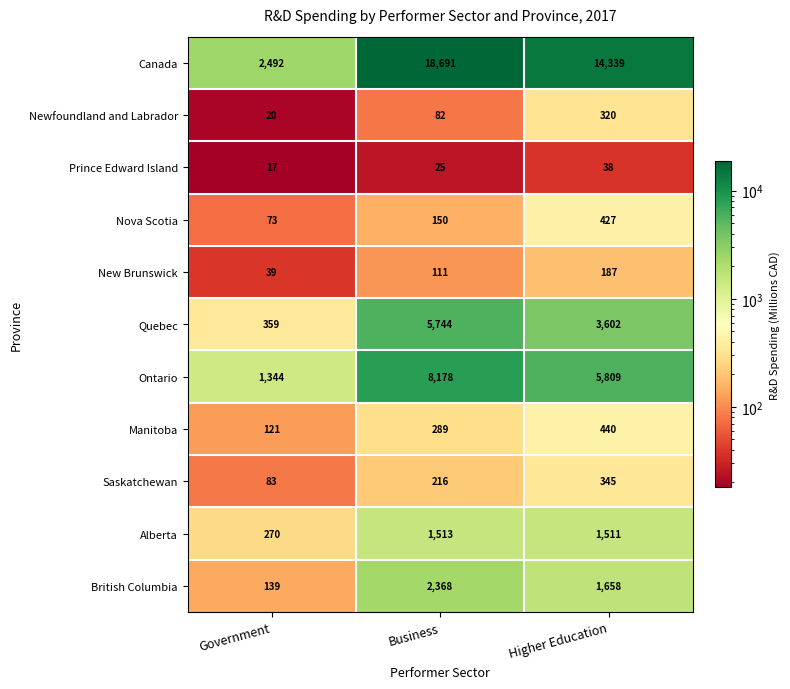

Which label corresponds to the smallest value in the chart?

Government